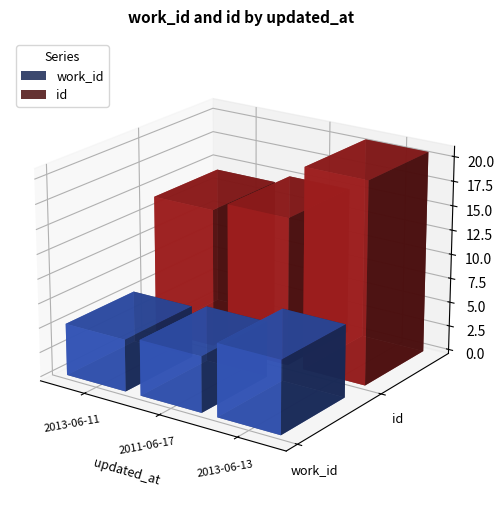

Which series has the widest spread of values?

id